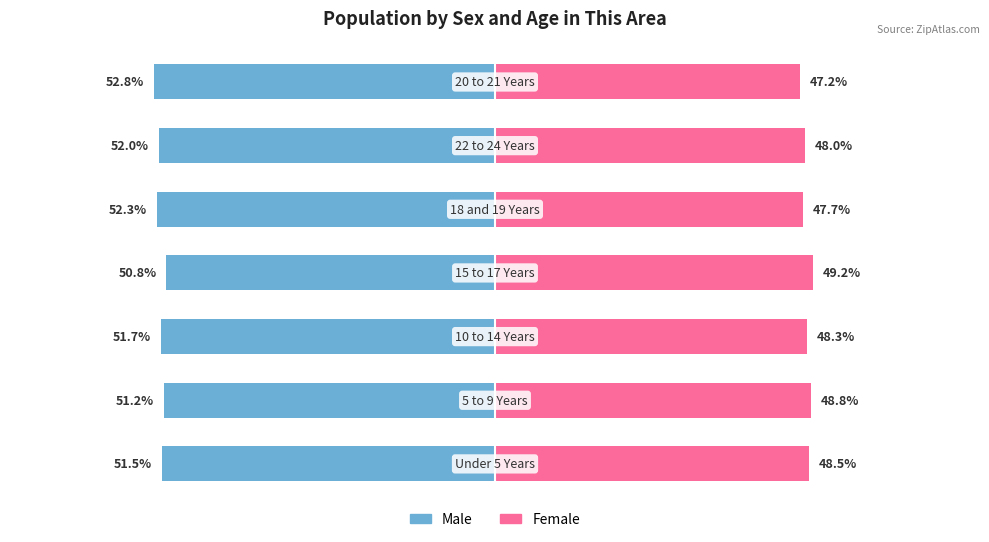

How many data points in Male are above -51?

1